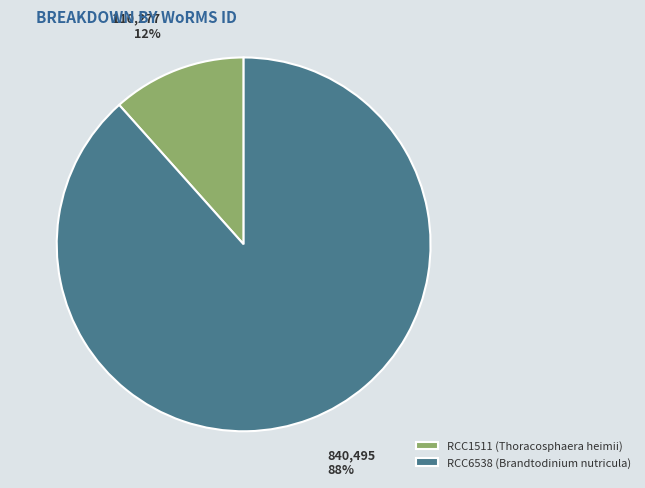

Rank the categories by value from highest to lowest.

RCC6538, RCC1511